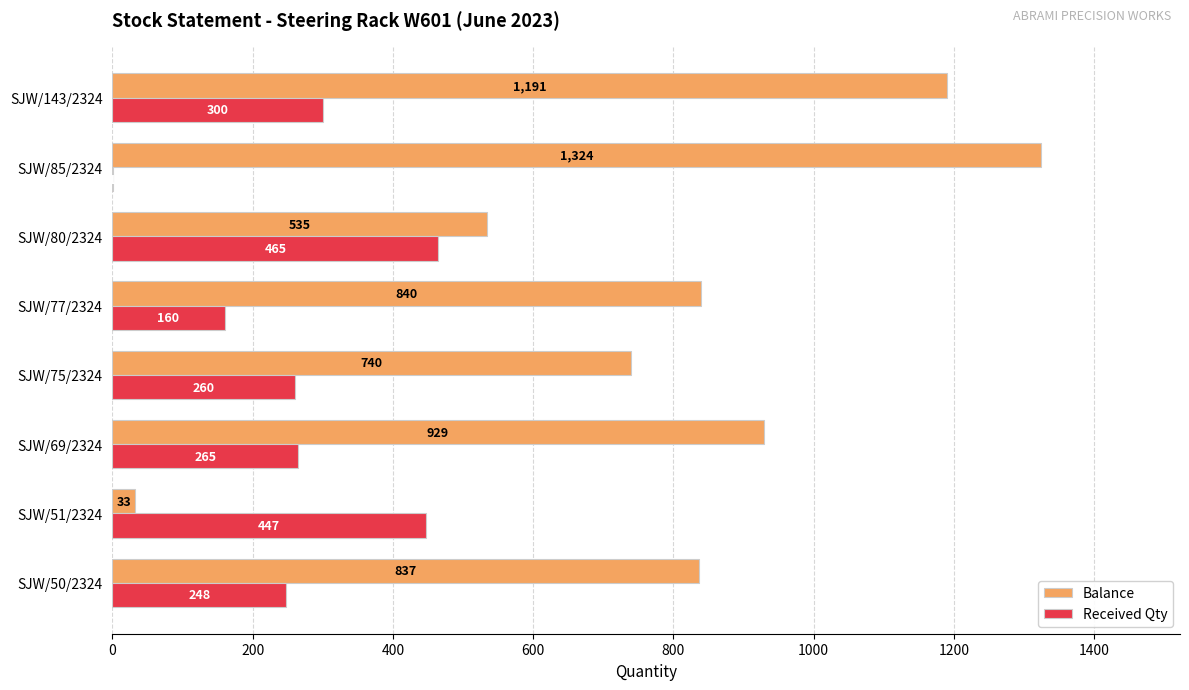

Which series has the widest spread of values?

Balance